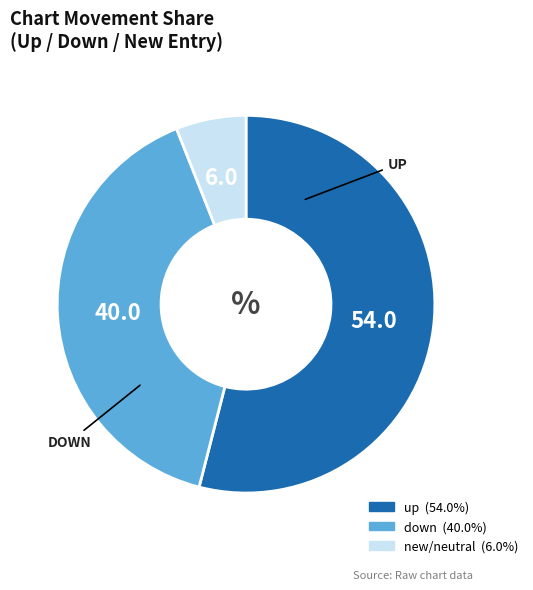

Does any single category account for the majority?

Yes